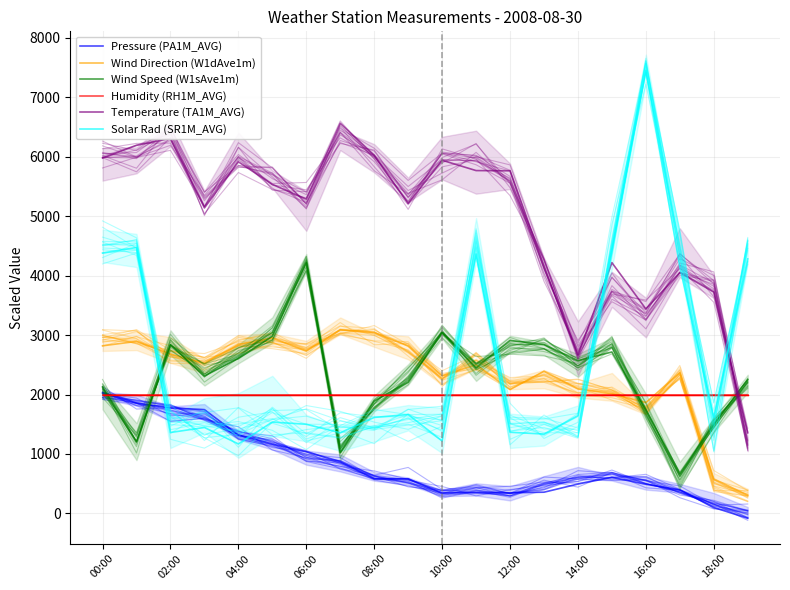

Count the number of categories in the chart.

20